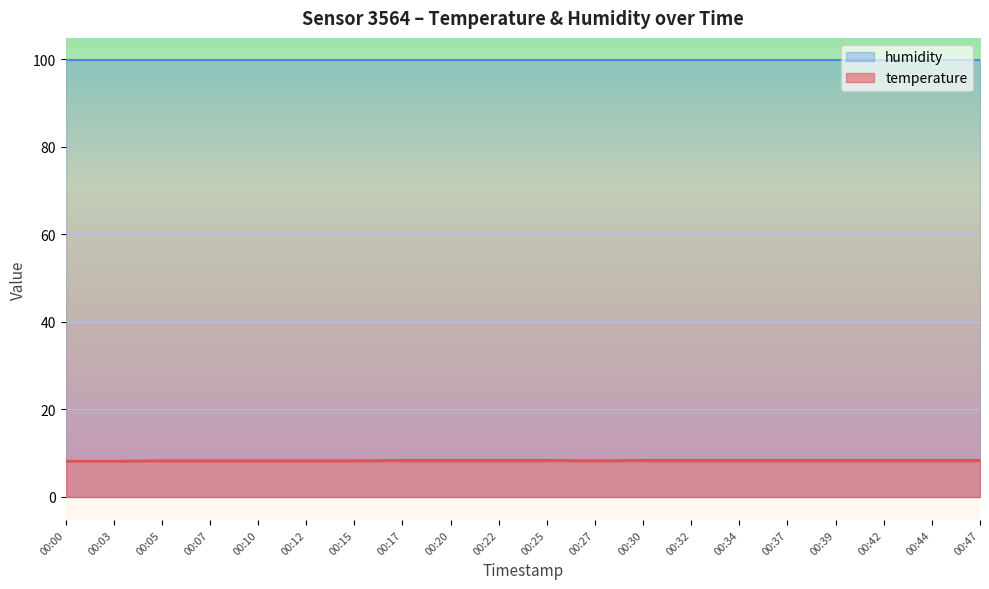

Where is the first local minimum?

00:27